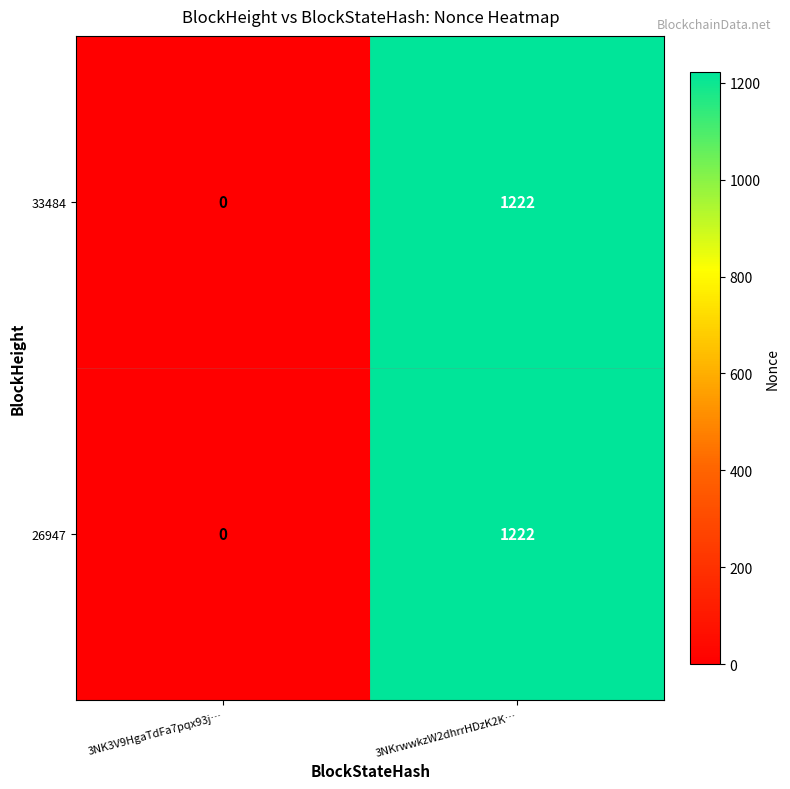

At which category is the sum across all series the highest?

3NKrwwkzW2dhrrHDzK2K…